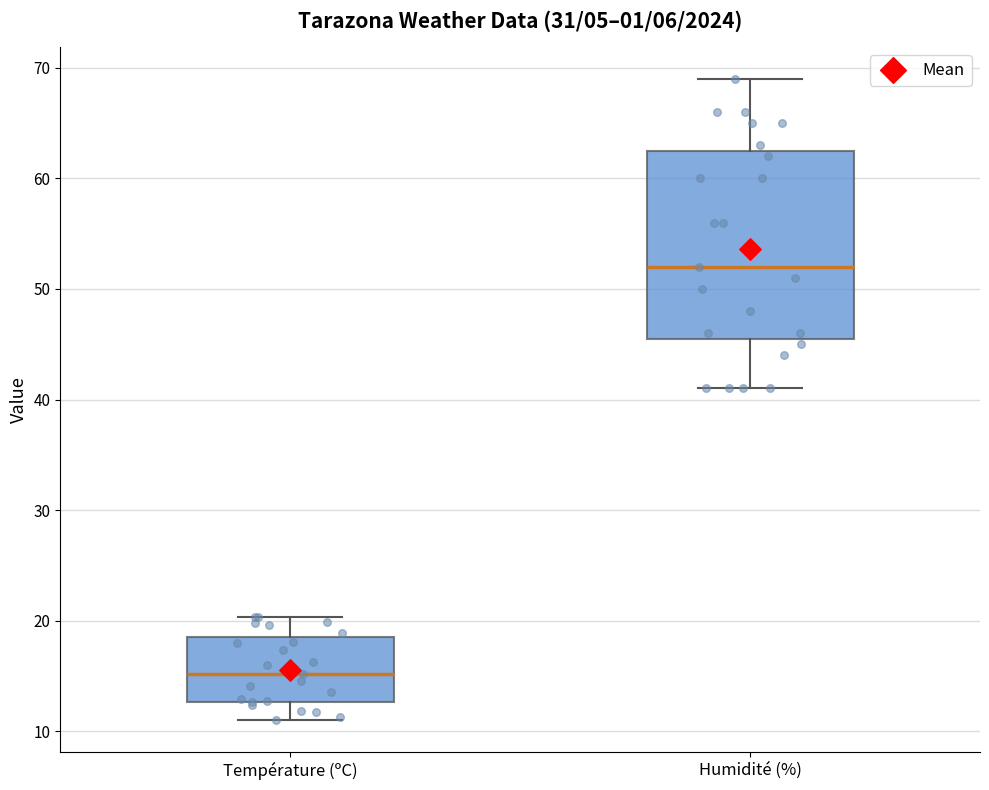

Which box's median line is the lowest?

Température (ºC)